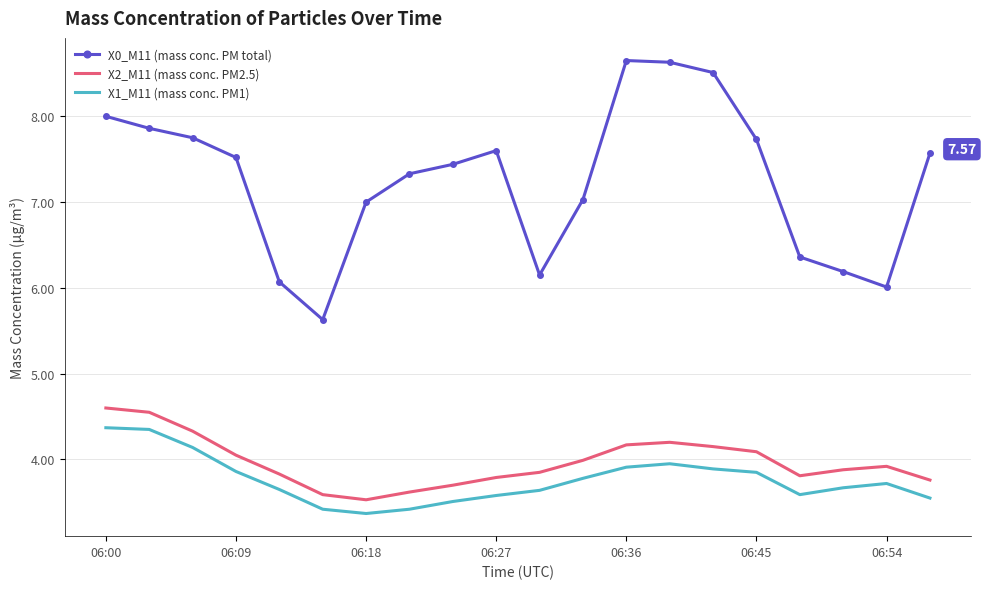

Which series has the widest spread of values?

X0_M11 (mass conc. PM total)